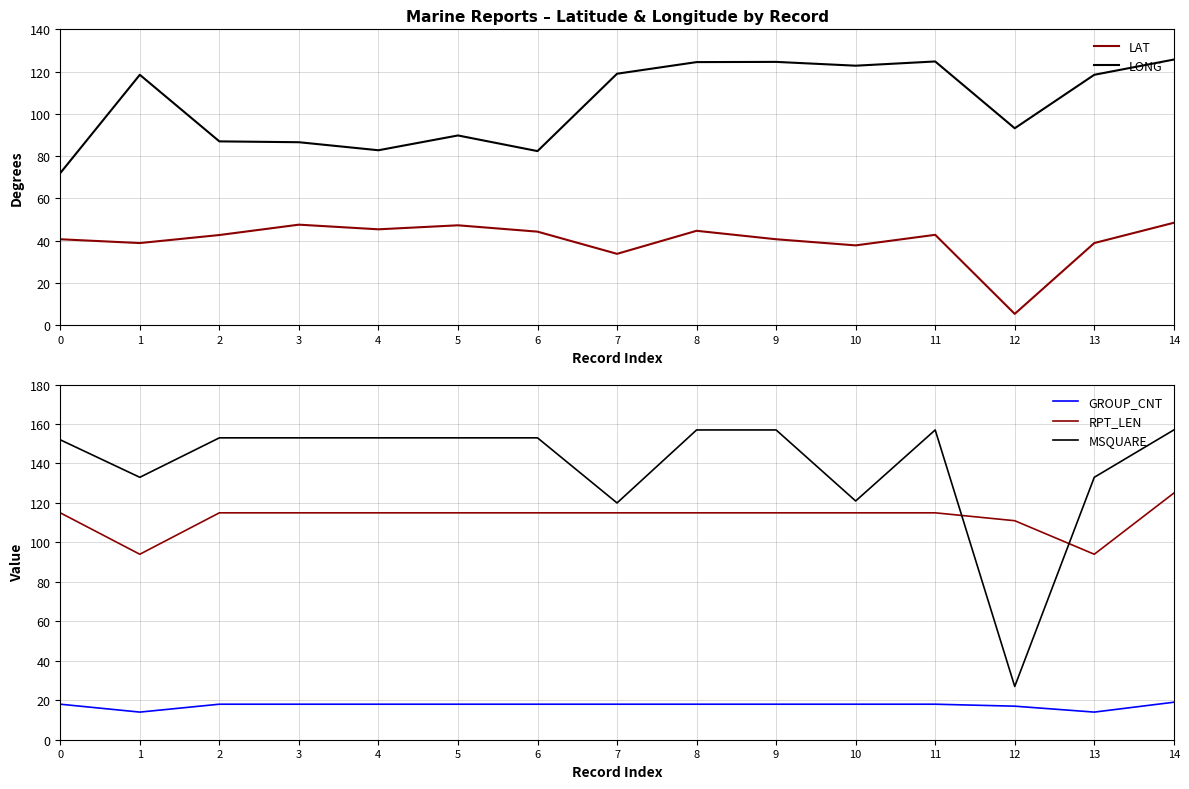

True or false: MSQUARE and GROUP_CNT intersect in this chart.

False